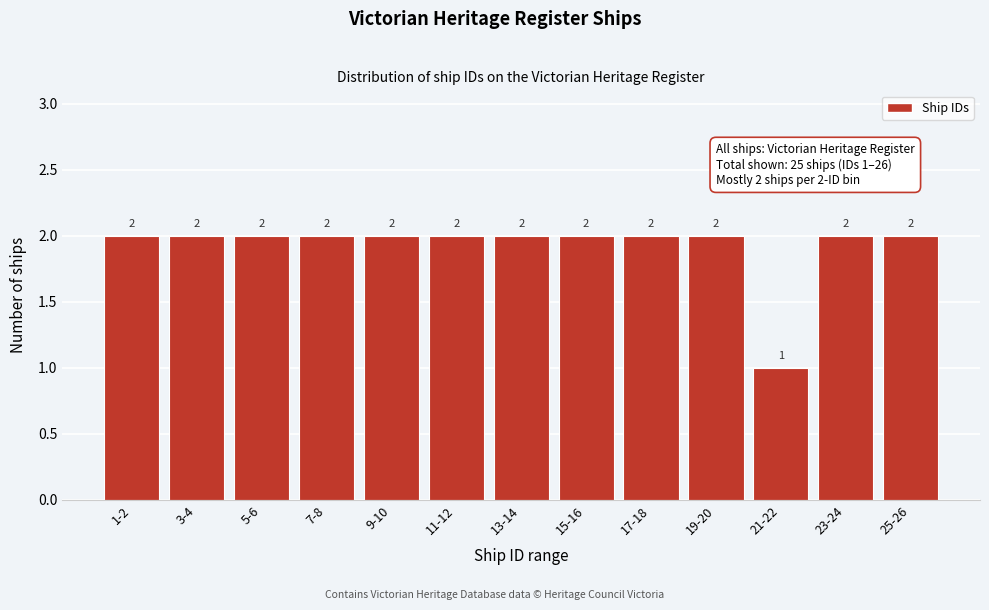

Reading left to right, list all the values displayed in this chart.

1-2=2	3-4=2	5-6=2	7-8=2	9-10=2	11-12=2	13-14=2	15-16=2	17-18=2	19-20=2	21-22=1	23-24=2	25-26=2